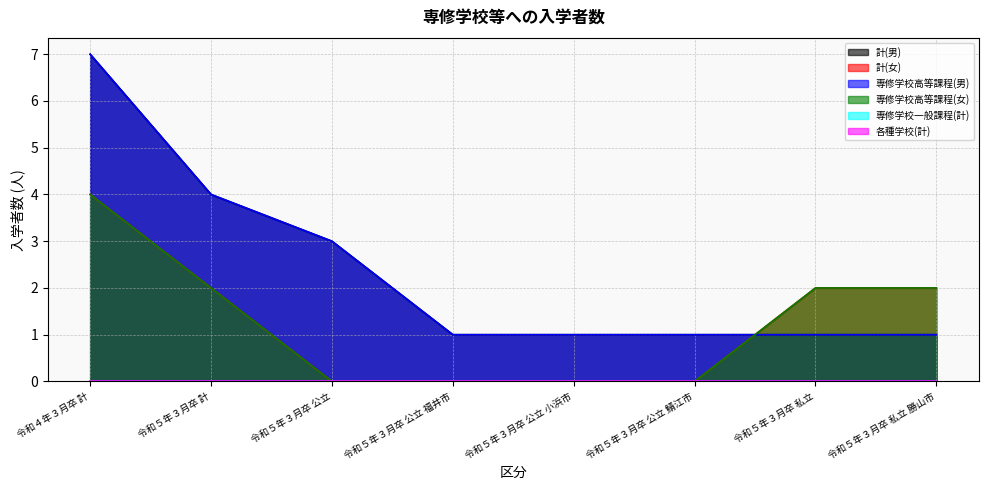

Rank the categories by 計(女) value from lowest to highest.

令和５年３月卒 公立, 令和５年３月卒 公立 福井市, 令和５年３月卒 公立 小浜市, 令和５年３月卒 公立 鯖江市, 令和５年３月卒 計, 令和５年３月卒 私立, 令和５年３月卒 私立 勝山市, 令和４年３月卒 計